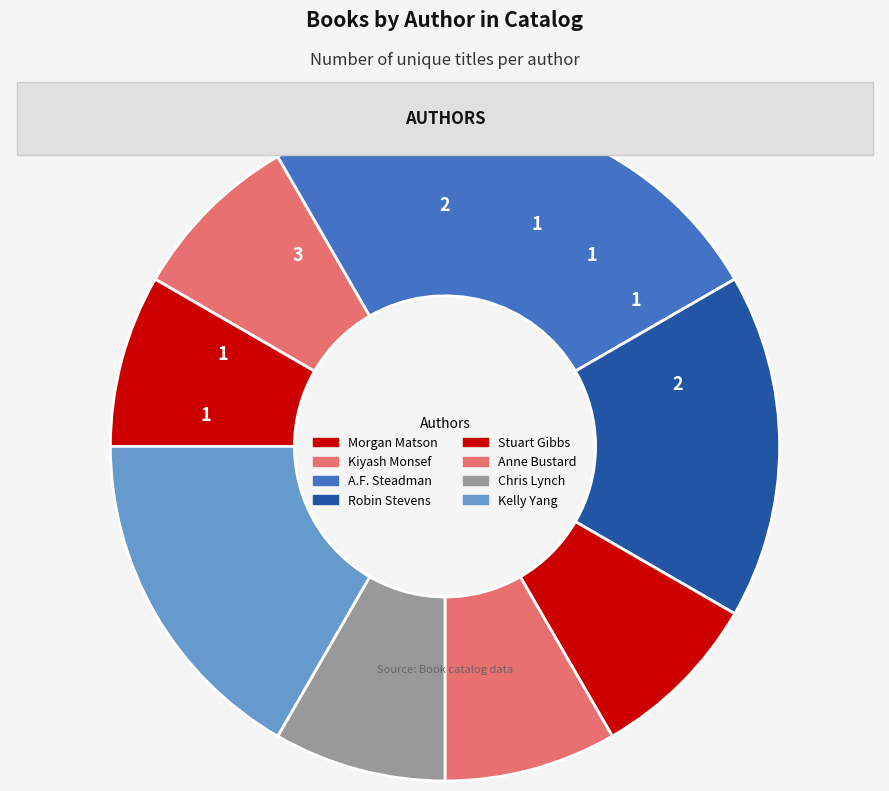

What percentage is the Morgan Matson slice, to the nearest percent?

8%